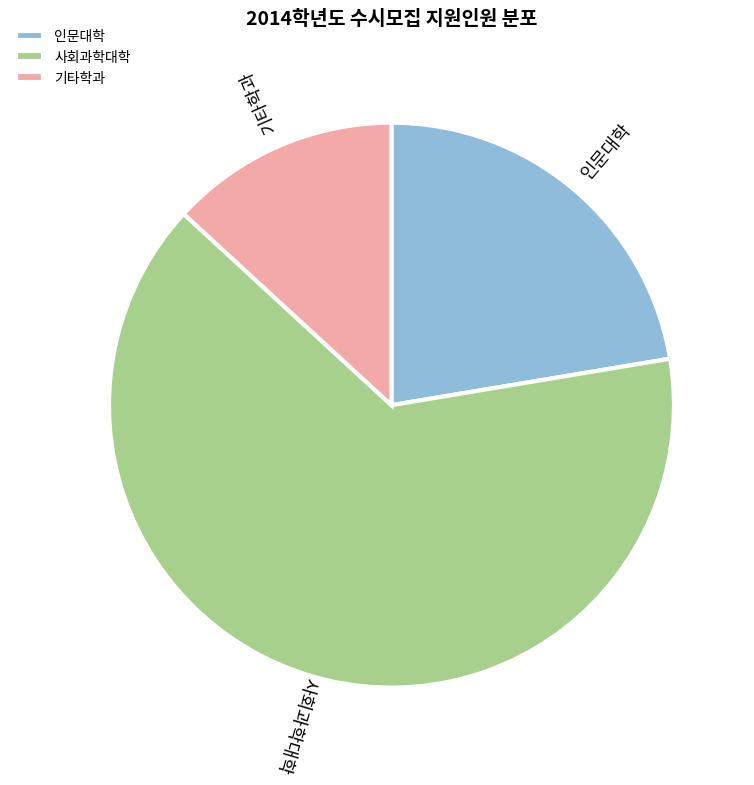

Is it true that 사회과학대학 is 64% of the pie?

True